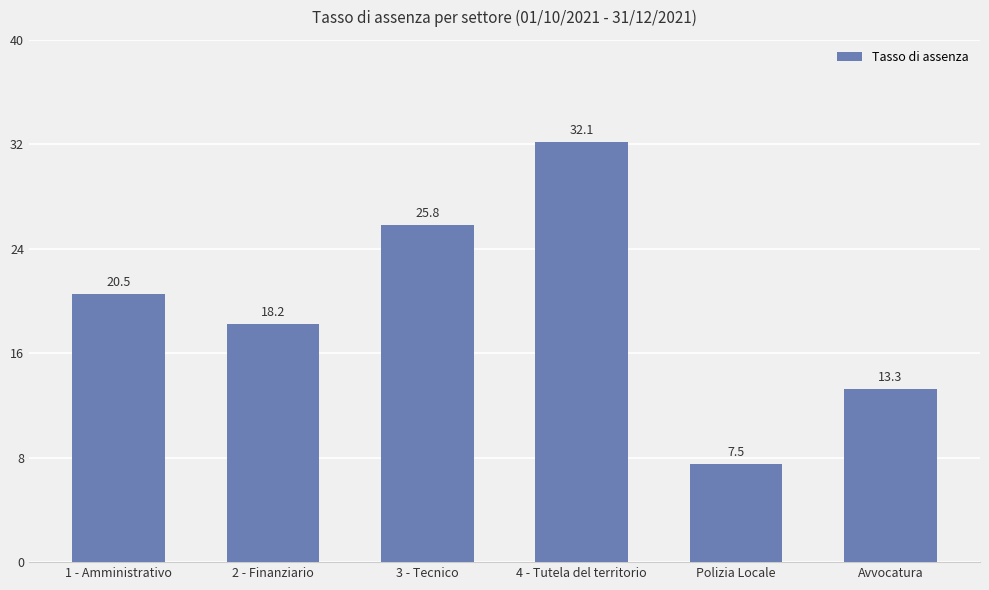

Where is the data nearest to the value 19?

2 - Finanziario